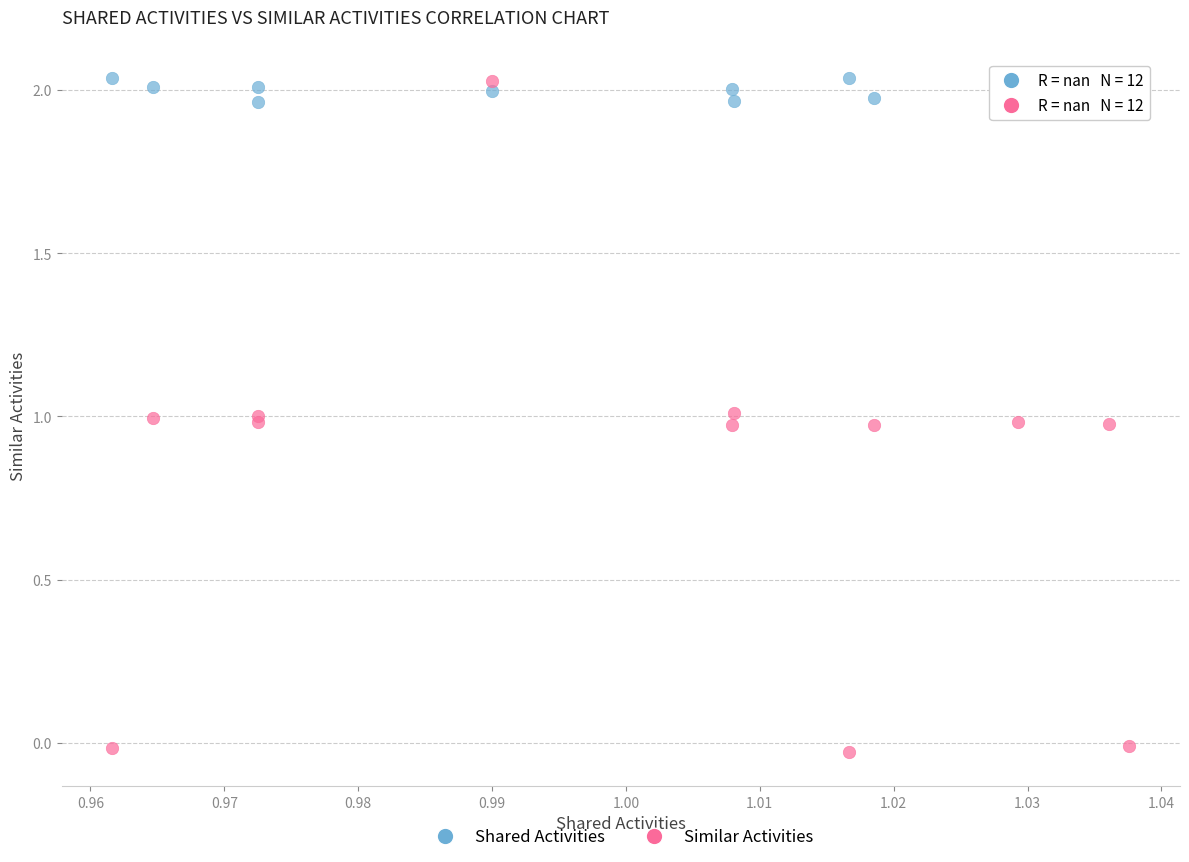

Which series reaches the minimum Y coordinate?

Similar Activities